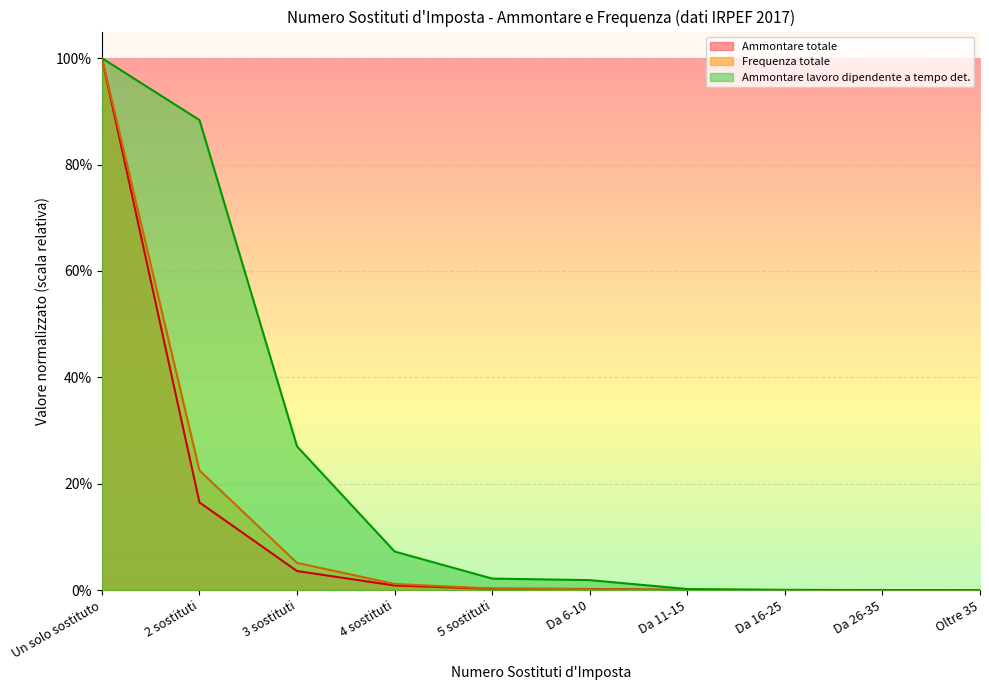

What is the sum of the Ammontare totale values at 2 sostituti and Da 6-10?

0.2